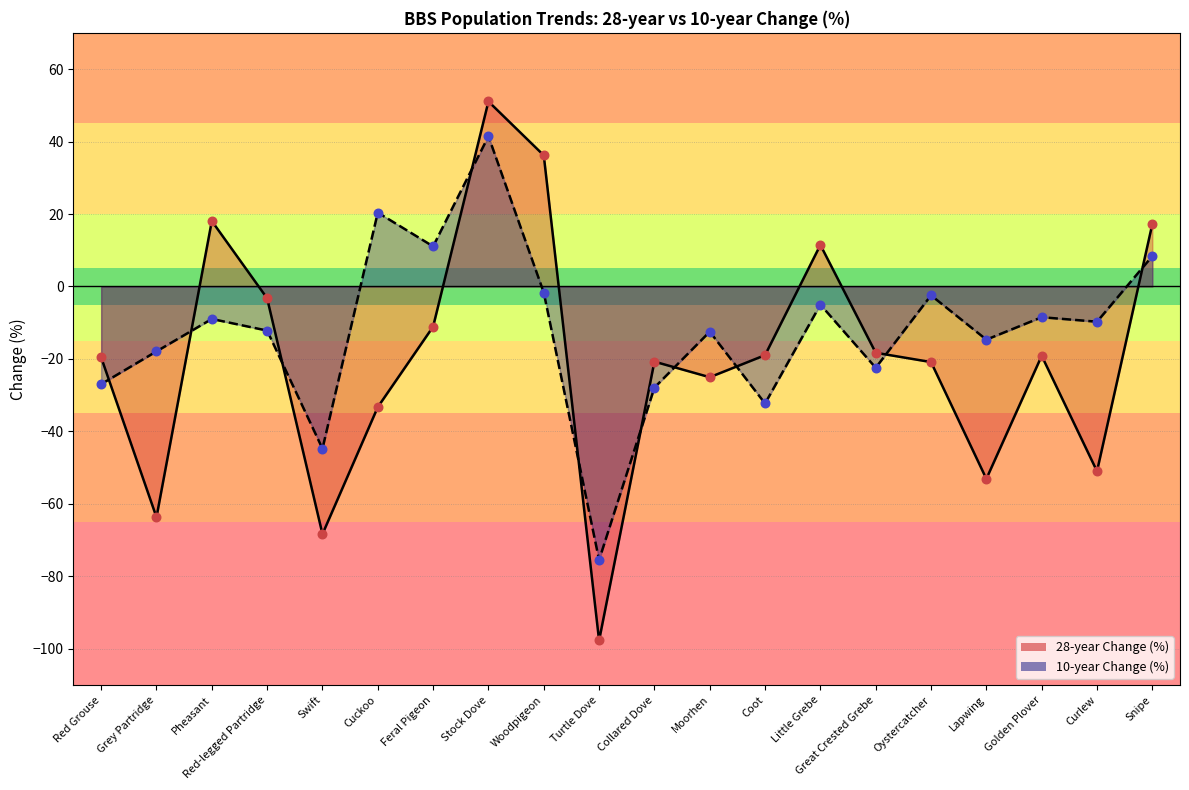

Which series has the largest Y range (max minus min)?

28-year Change (%)